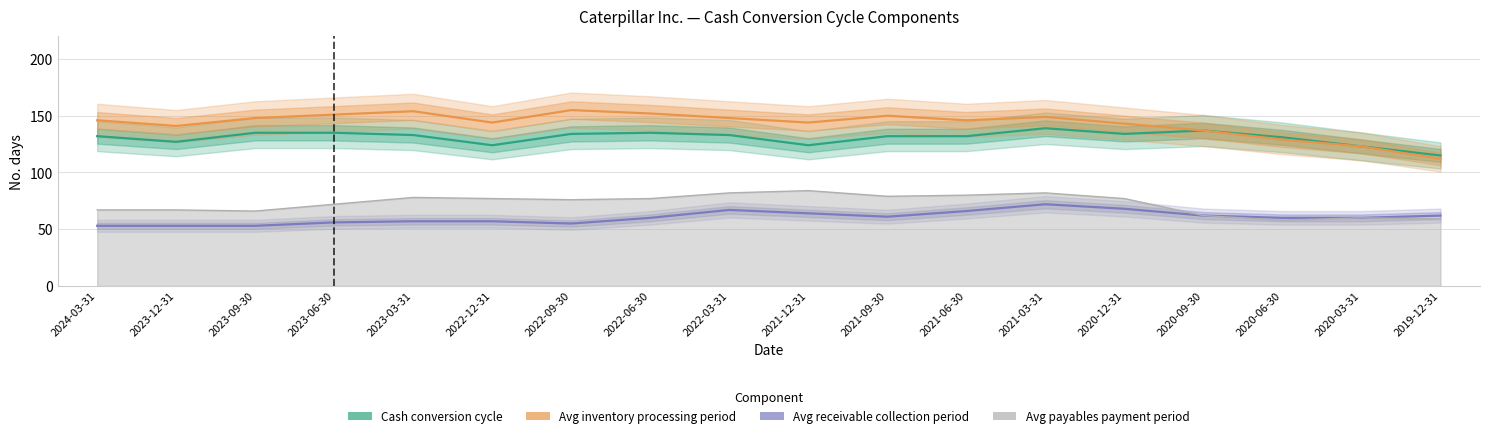

What is the approximate value of Cash conversion cycle at 2022-06-30, to the nearest 10?

140